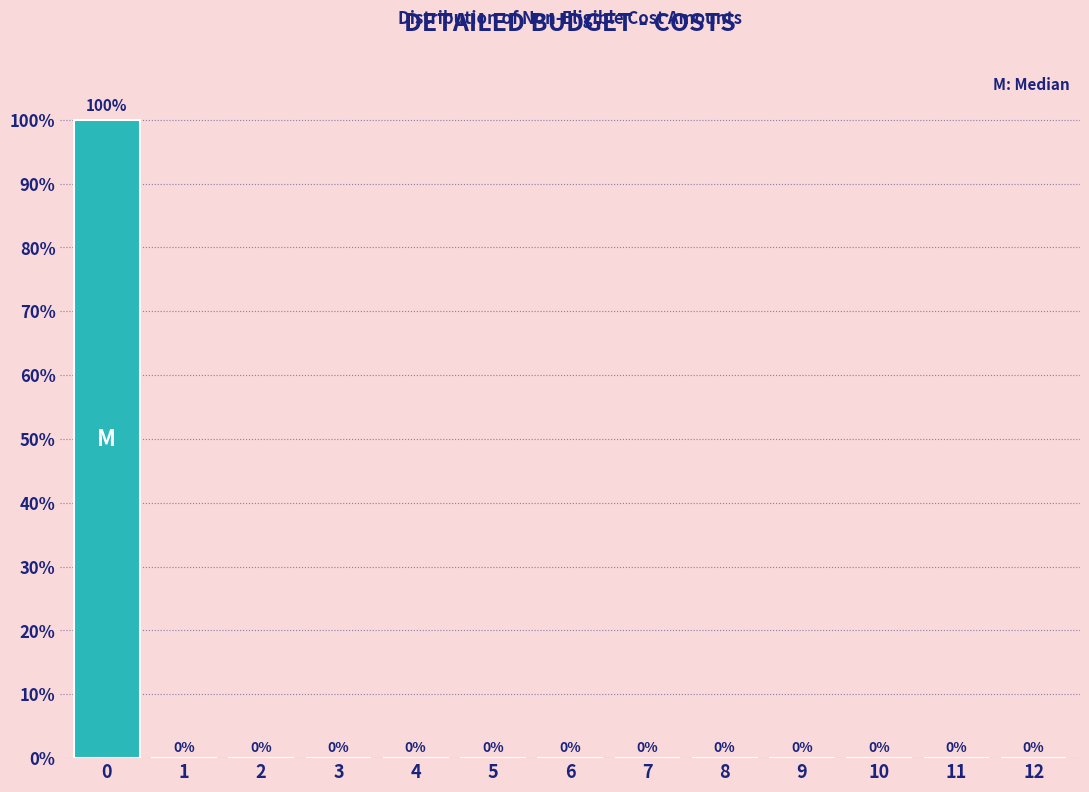

Reading left to right, list all the values displayed in this chart.

0=100	1=0	2=0	3=0	4=0	5=0	6=0	7=0	8=0	9=0	10=0	11=0	12=0